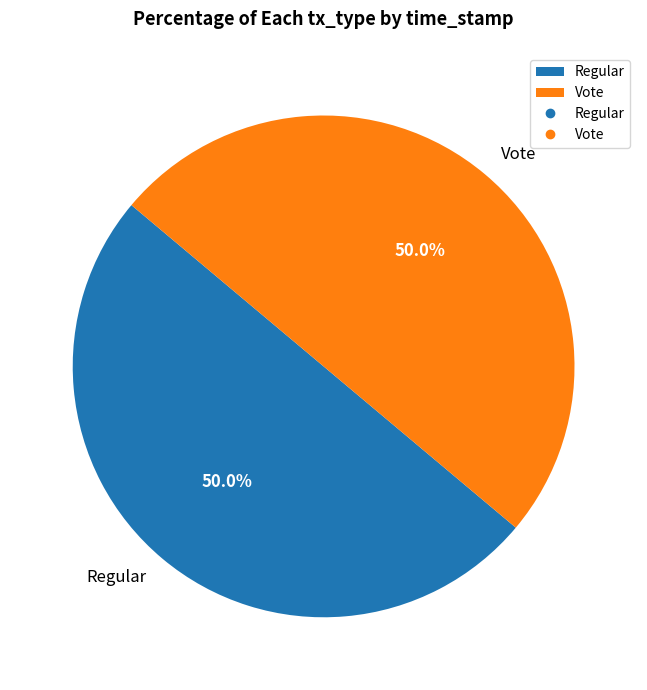

What is the total percentage of Vote and Regular?

100.0%